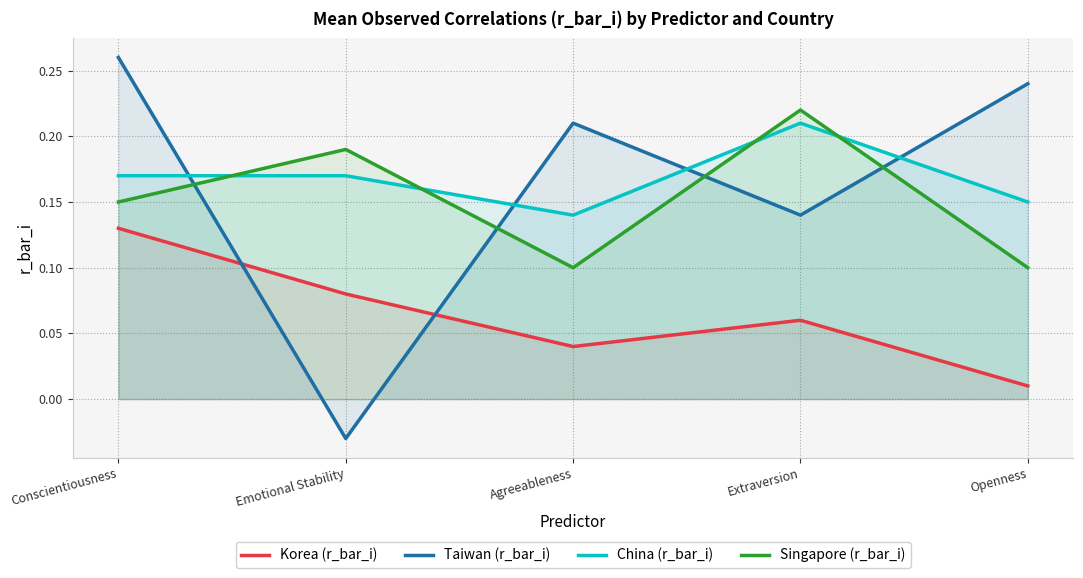

What is the average value of the Singapore (r_bar_i) series?

0.2